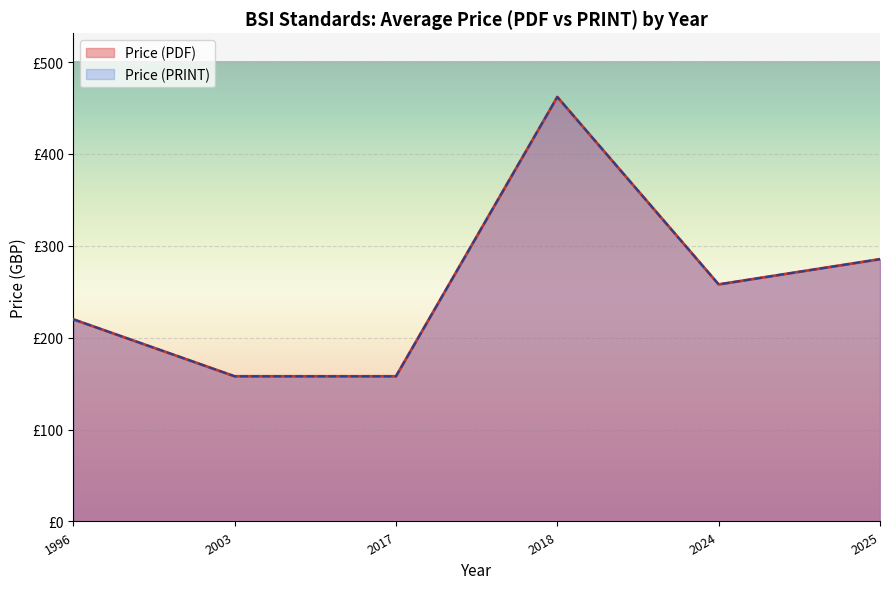

What is the value of the Price (PRINT) point at the 4th from the left?

462